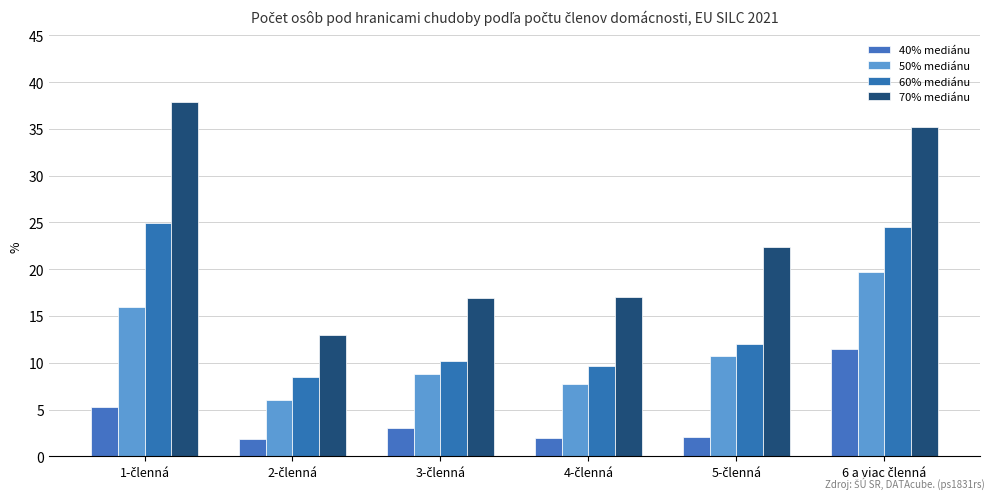

What value does the 60% mediánu series have at 5-členná?

12.0